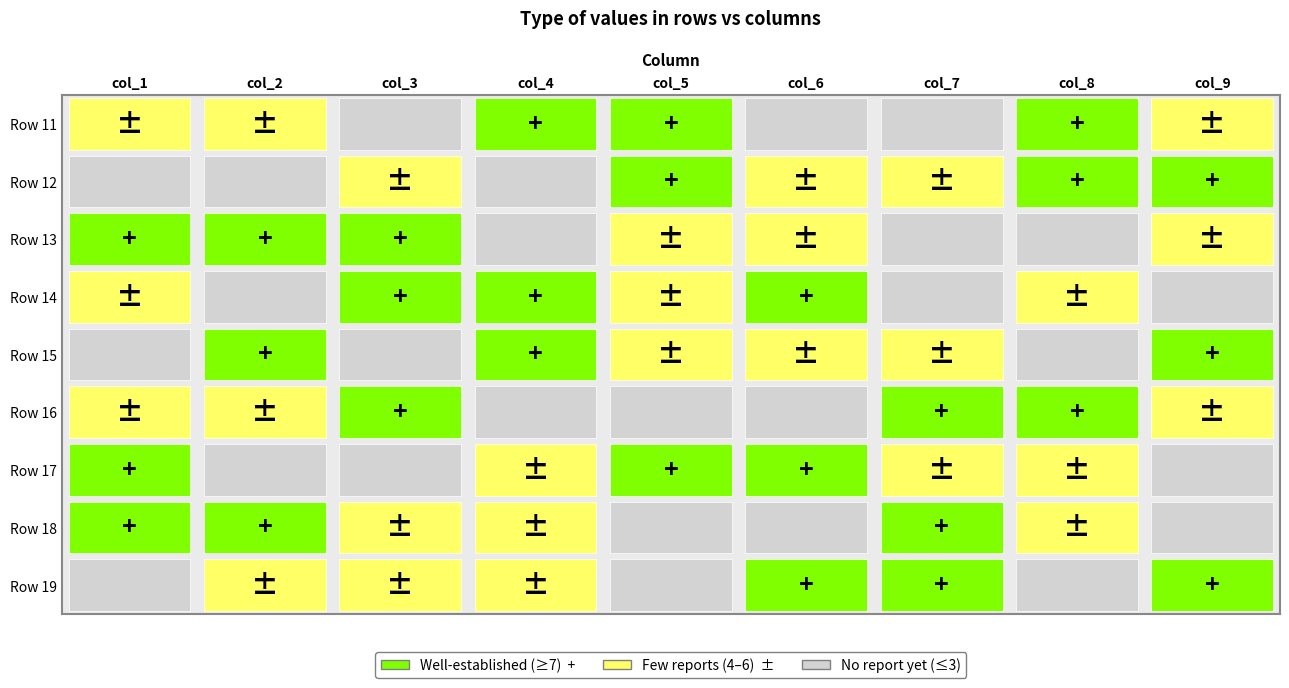

The Row 16 series shows 5 at col_2. True or false?

True